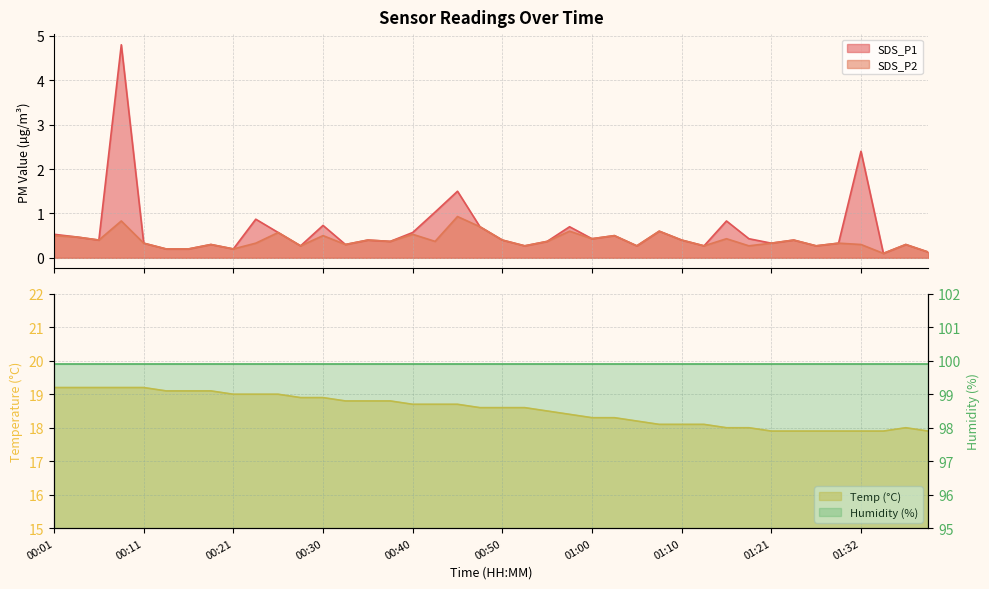

Which series changed the most between 00:55 and 01:07?

Temp